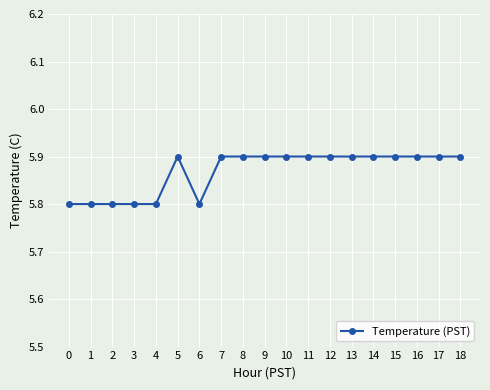

Approximately how many times larger is the value at 4 compared to 1?

1.0